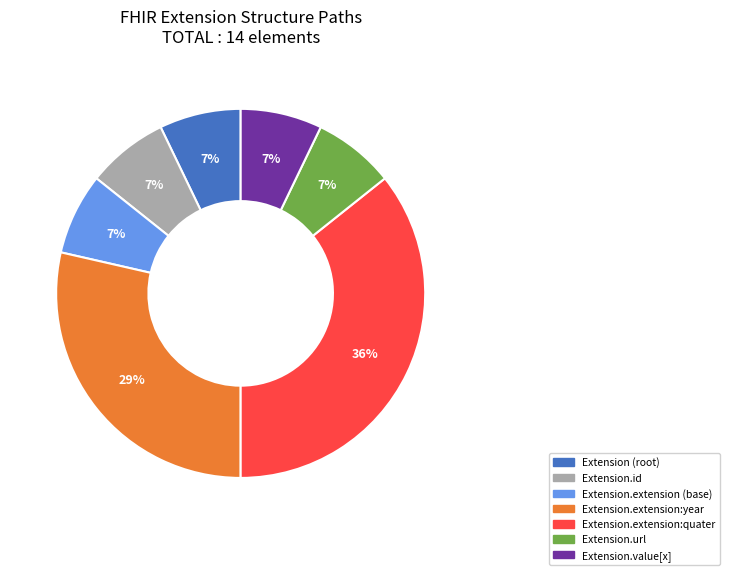

Does any single category account for the majority?

No